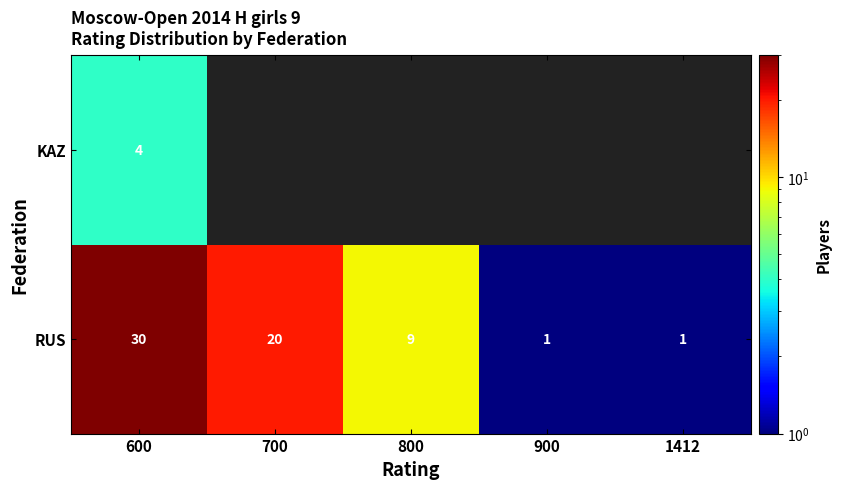

Which category has the lowest value across all series?

900